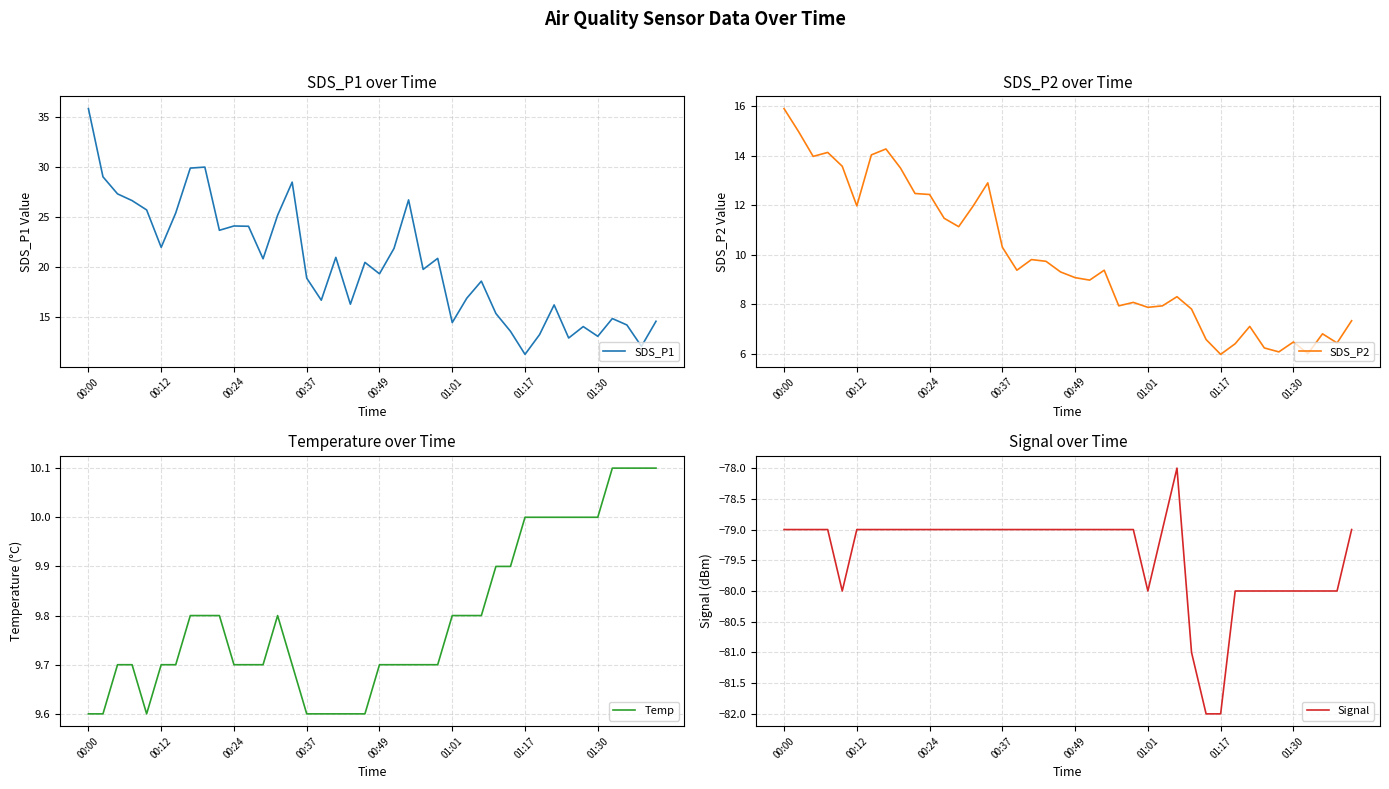

What are all the series names shown in the legend?

SDS_P1, SDS_P2, Temp, Signal